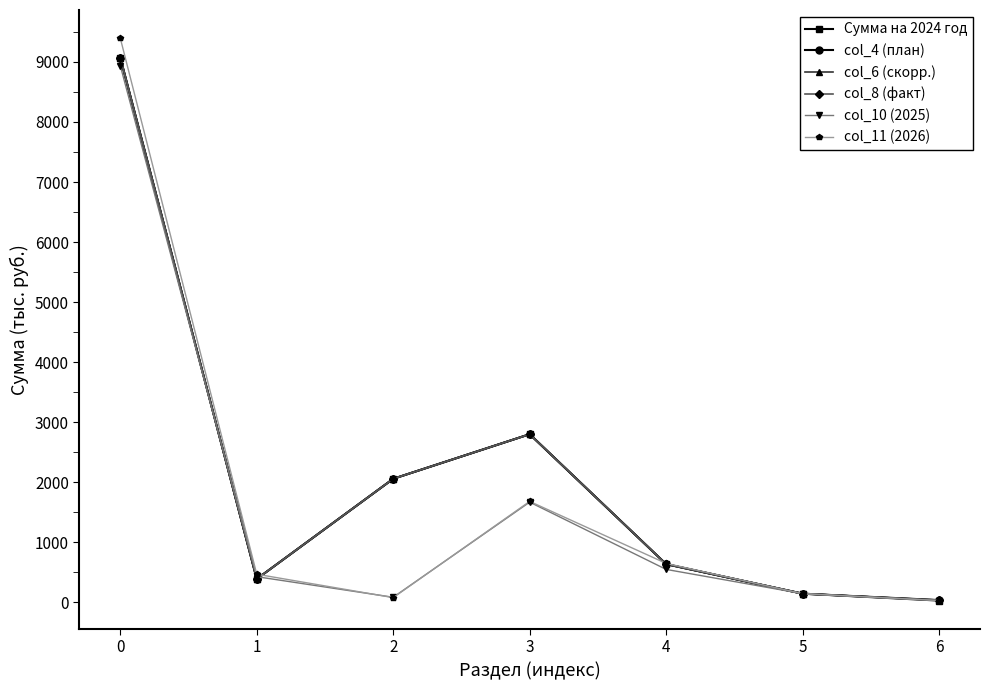

What is the difference between the second highest and minimum values in the col_6 (скорр.) series?

2761.9